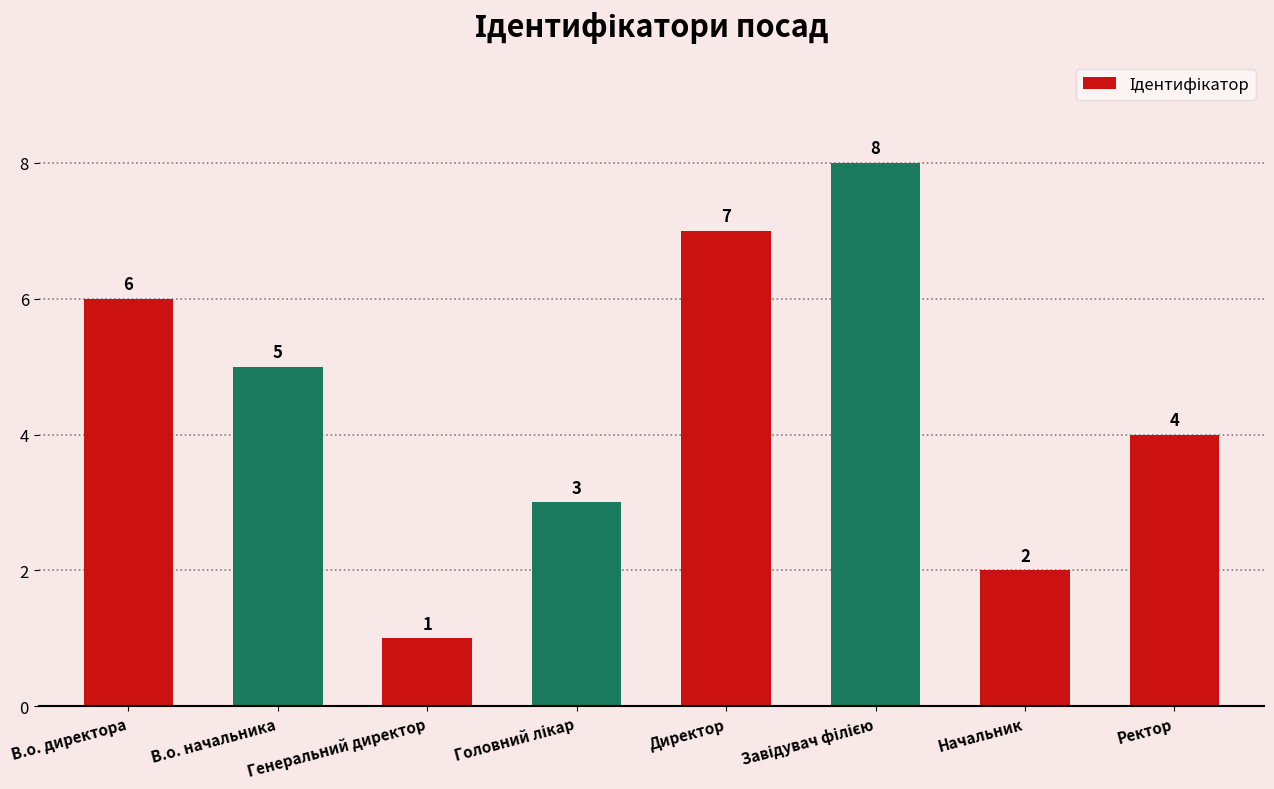

Between Ректор and Генеральний директор, which is larger?

Ректор